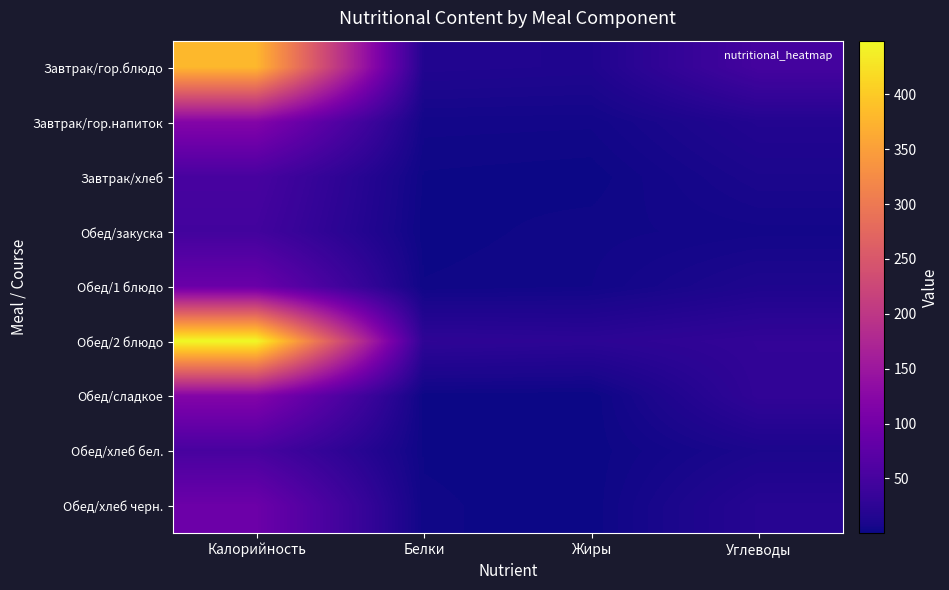

Reading left to right, list all the values displayed in this chart.

Завтрак/гор.блюдо: Калорийность=379.0	Белки=15.1	Жиры=13.6	Углеводы=49.0
Завтрак/гор.напиток: Калорийность=119.6	Белки=4.4	Жиры=4.0	Углеводы=16.4
Завтрак/хлеб: Калорийность=52.3	Белки=1.5	Жиры=0.6	Углеводы=10.3
Обед/закуска: Калорийность=46.7	Белки=0.7	Жиры=2.8	Углеводы=4.6
Обед/1 блюдо: Калорийность=89.9	Белки=2.0	Жиры=3.5	Углеводы=12.5
Обед/2 блюдо: Калорийность=448.9	Белки=26.7	Жиры=24.6	Углеводы=30.1
Обед/сладкое: Калорийность=119.4	Белки=0.6	Жиры=0.1	Углеводы=29.1
Обед/хлеб бел.: Калорийность=52.3	Белки=1.5	Жиры=0.6	Углеводы=10.3
Обед/хлеб черн.: Калорийность=92.0	Белки=2.2	Жиры=0.4	Углеводы=19.8